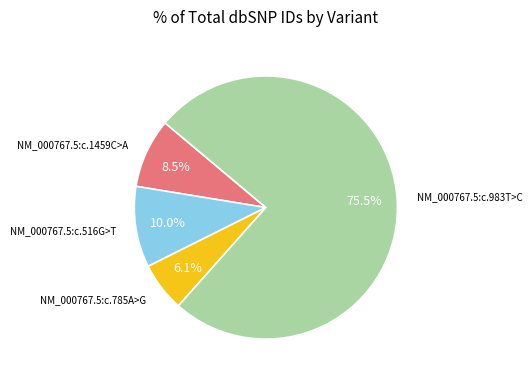

Does any single category account for the majority?

Yes